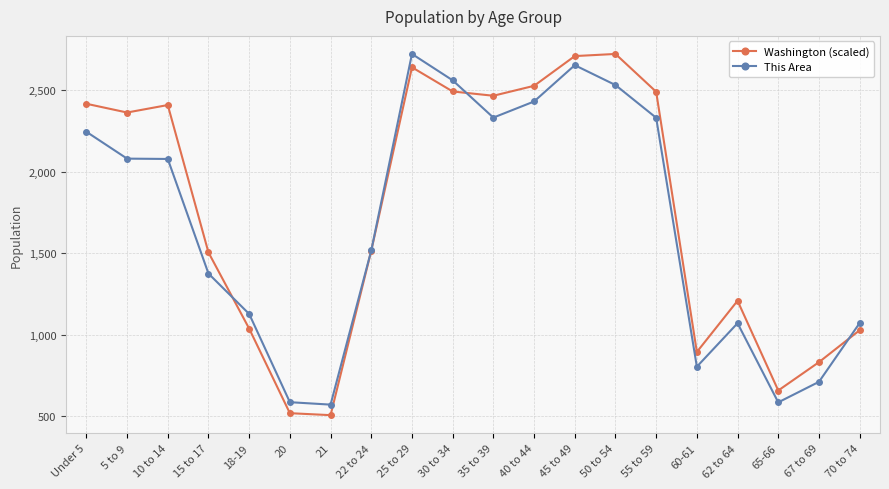

What is the total value across all series at 15 to 17?

2879.7